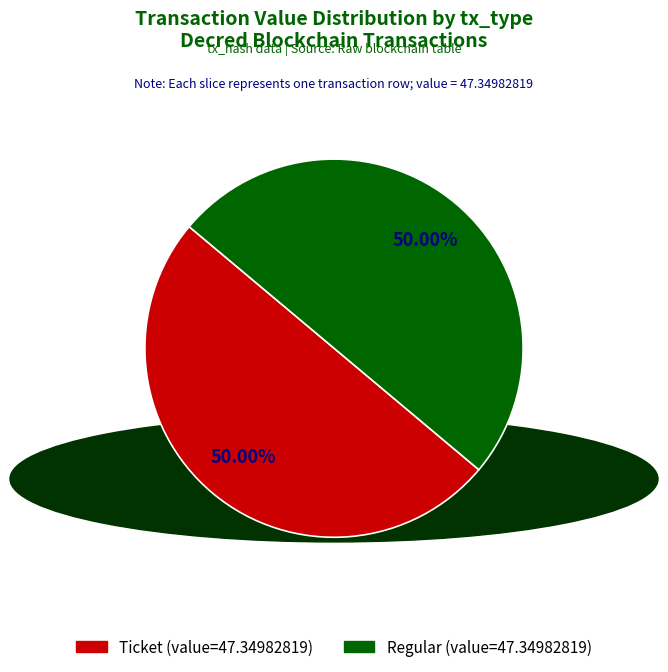

How many segments does this pie chart have?

2